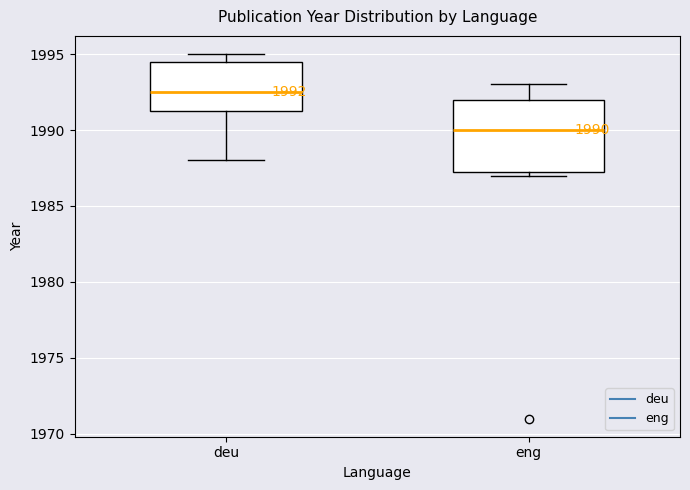

Which box's median line is the lowest?

eng